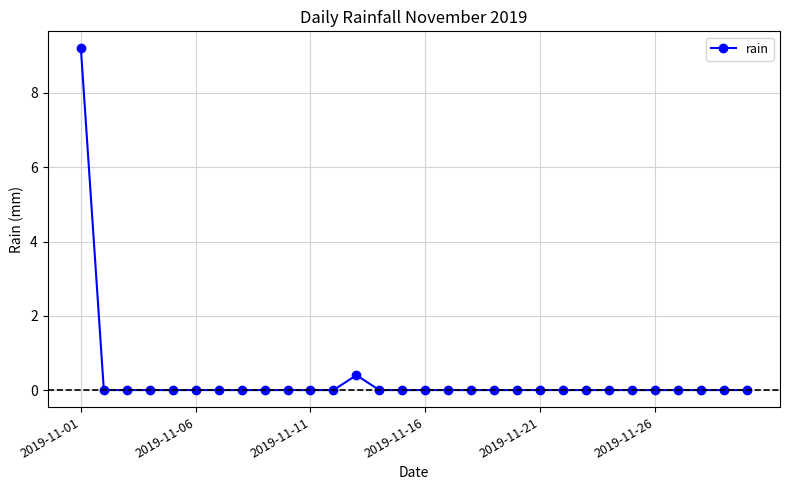

What is the greatest value displayed?

9.2